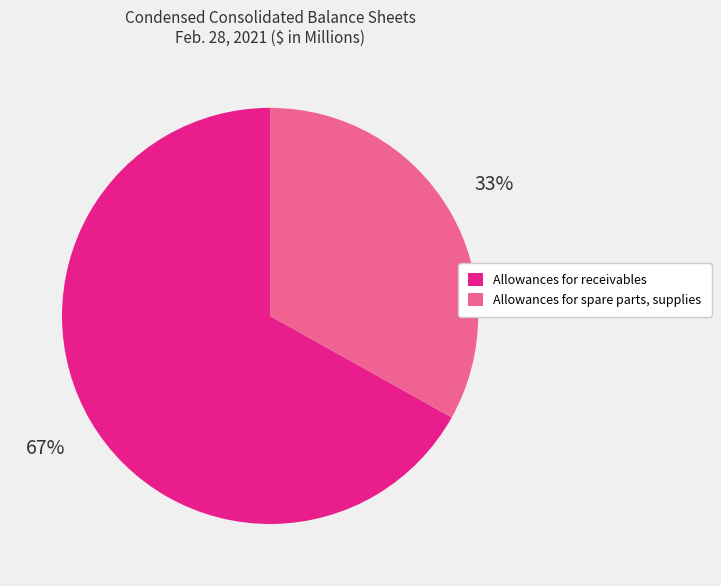

Does Allowances for spare parts, supplies represent more than half of the total?

No